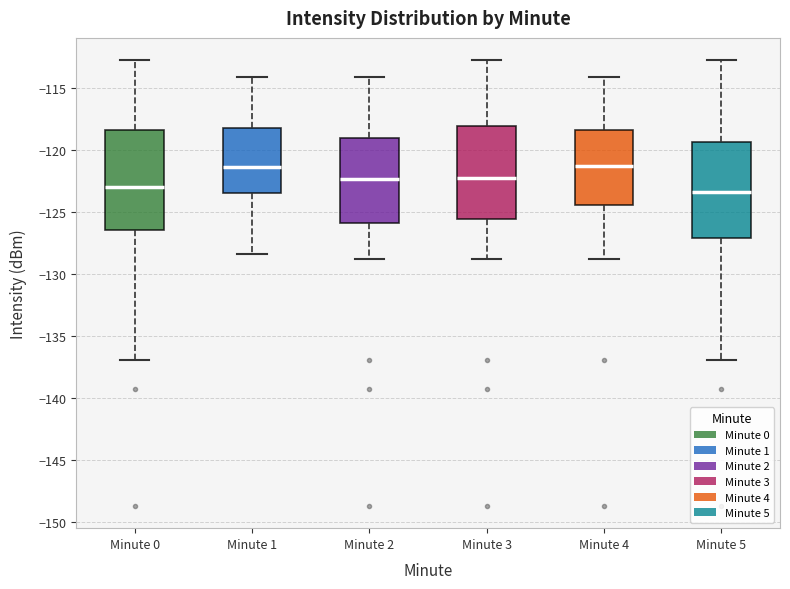

Where is the upper edge of the box for Minute 5 on the y-axis? The values are not printed on the chart, so give them approximately, as read against the axis.

-119.5